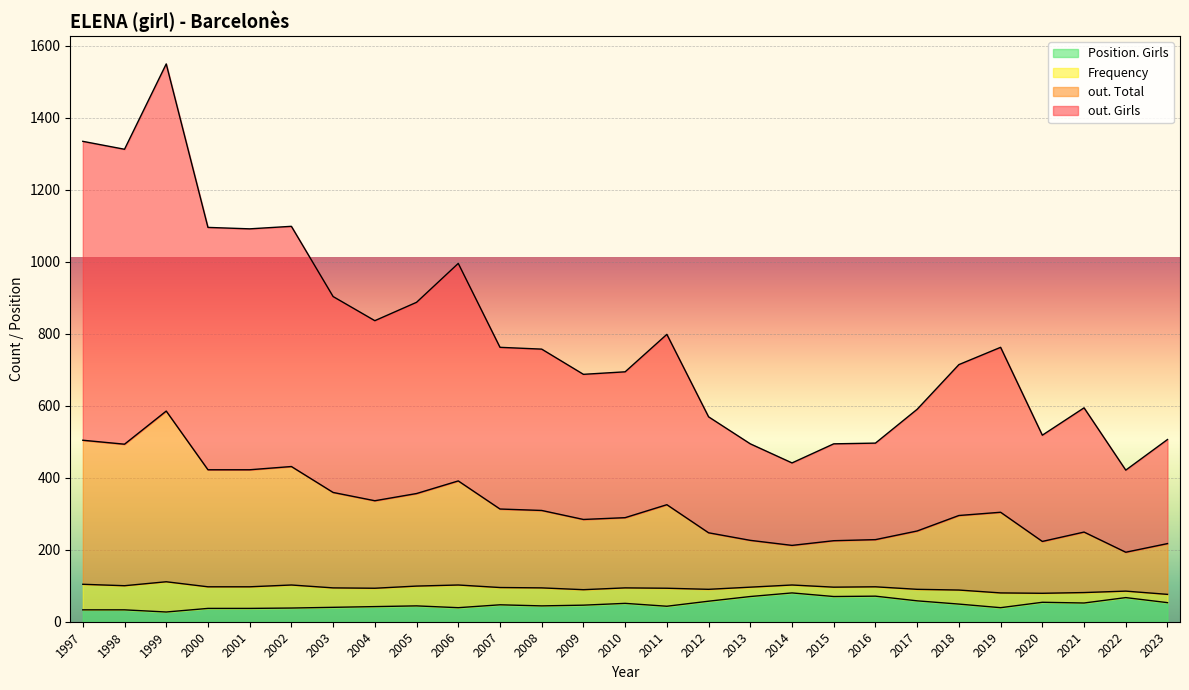

What is the greatest value displayed?

964